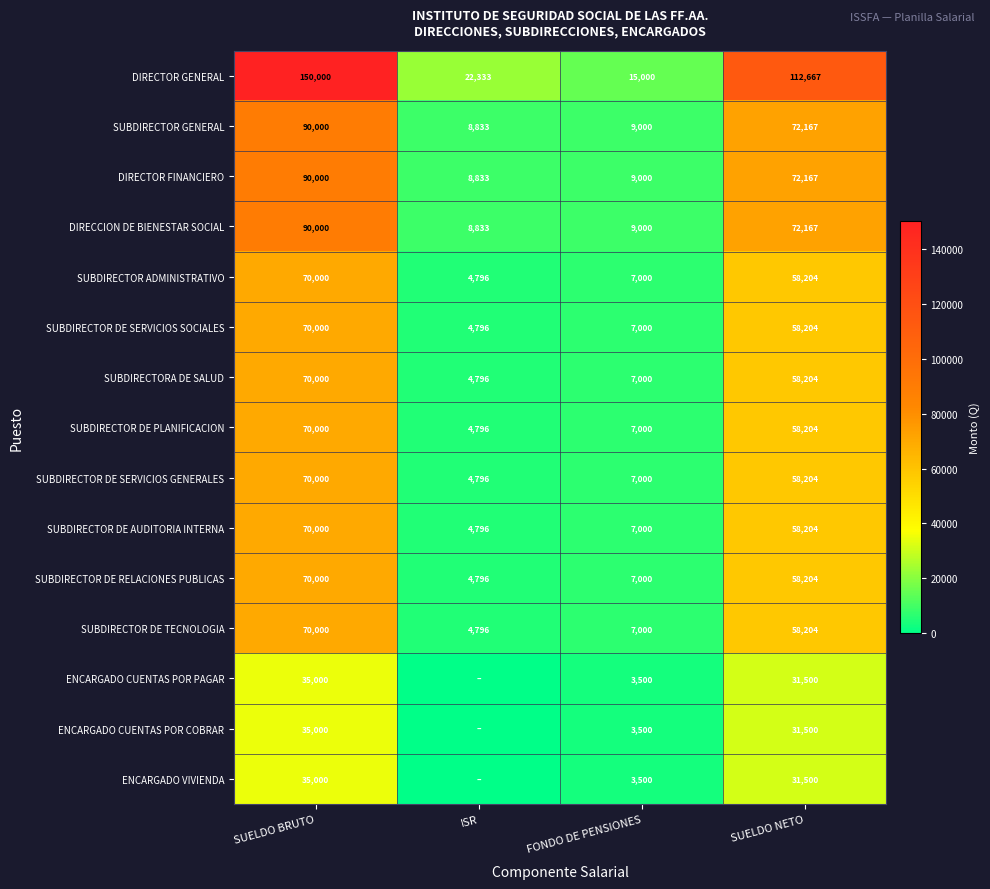

How many values in the SUBDIRECTOR GENERAL series are below 72167?

2